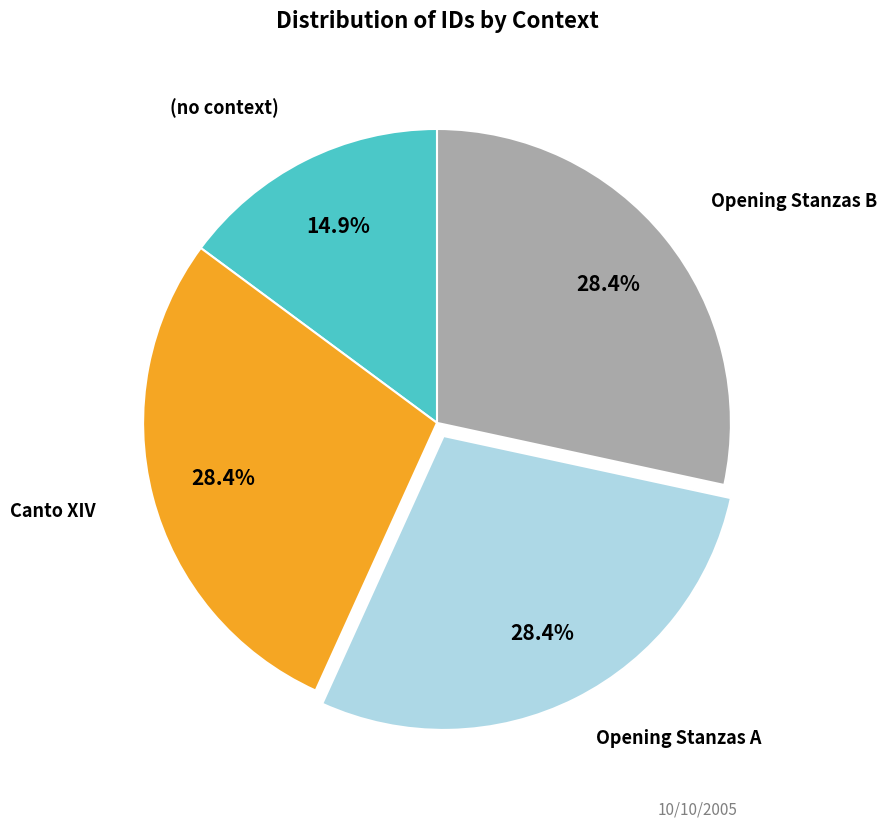

Is there any slice that represents more than half of the pie?

No